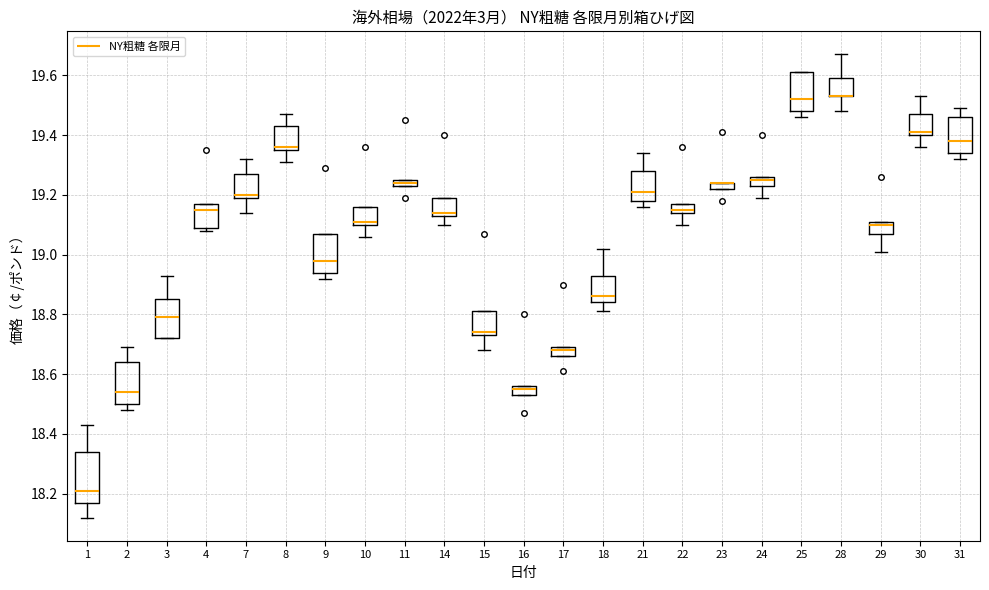

Which box is the tallest, from its lower edge to its upper edge?

1